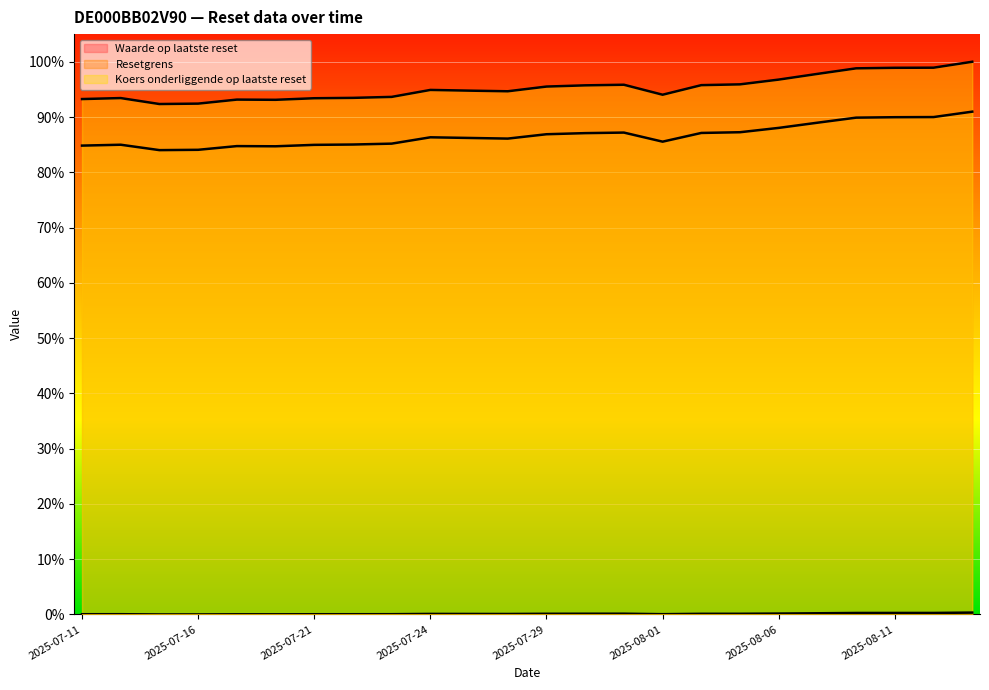

The value of Koers onderliggende op laatste reset at 2025-08-07 is 0.3. True or false?

False